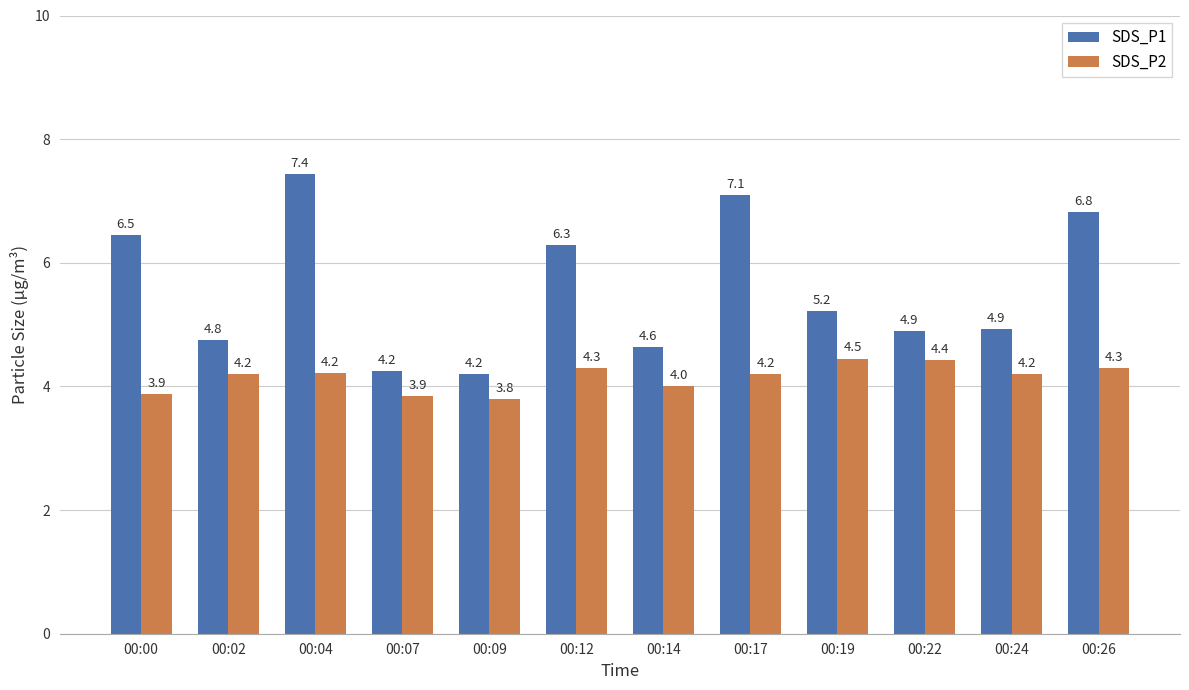

Where does the SDS_P2 series first go above 4?

00:02